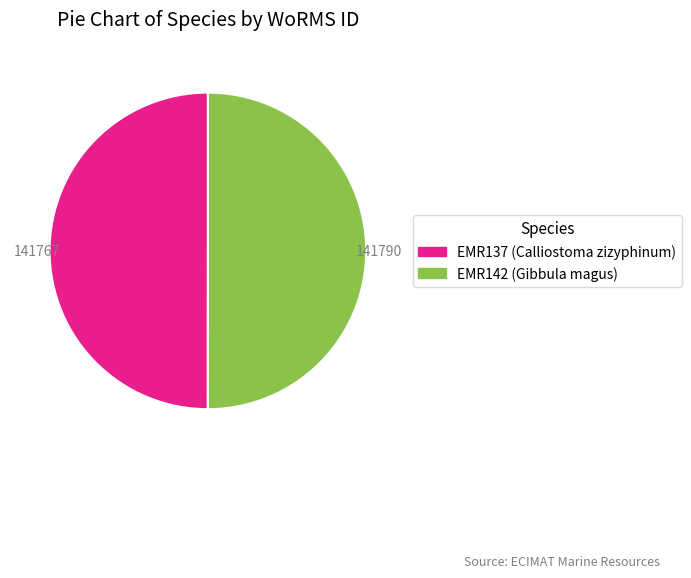

Do EMR137 (Calliostoma zizyphinum) and EMR142 (Gibbula magus) together represent more than half of the pie?

Yes